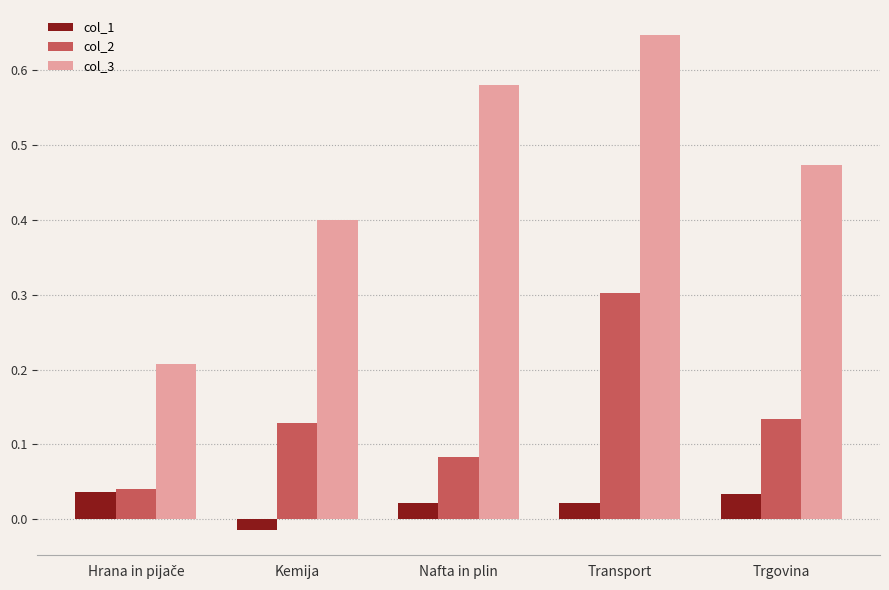

List the series in order of their peak value, lowest first.

col_1, col_2, col_3